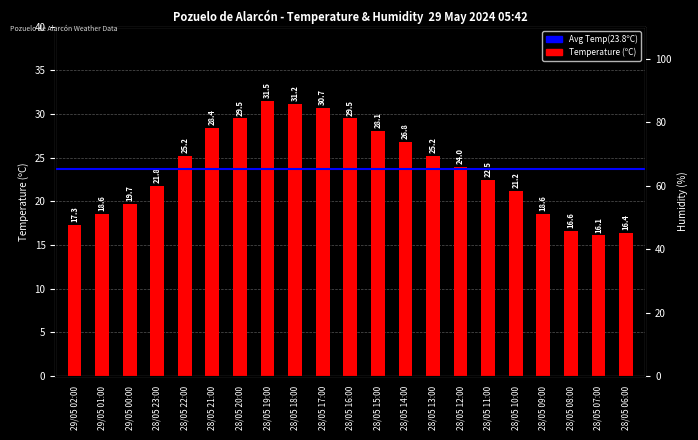

What position from the right is 28/05 08:00?

3